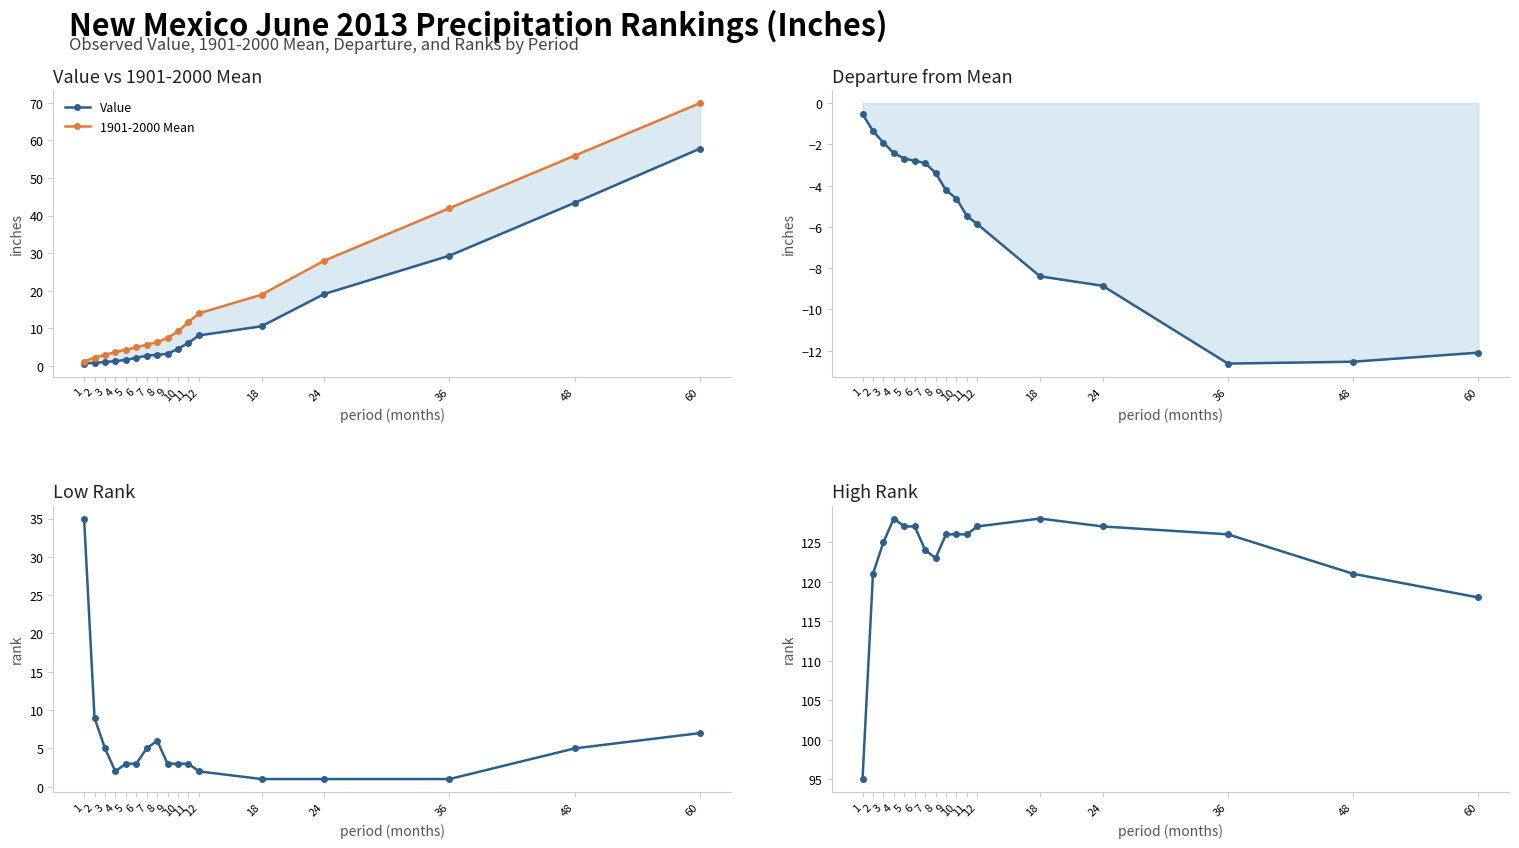

True or false: 1901-2000 Mean and Value cross at least once.

False